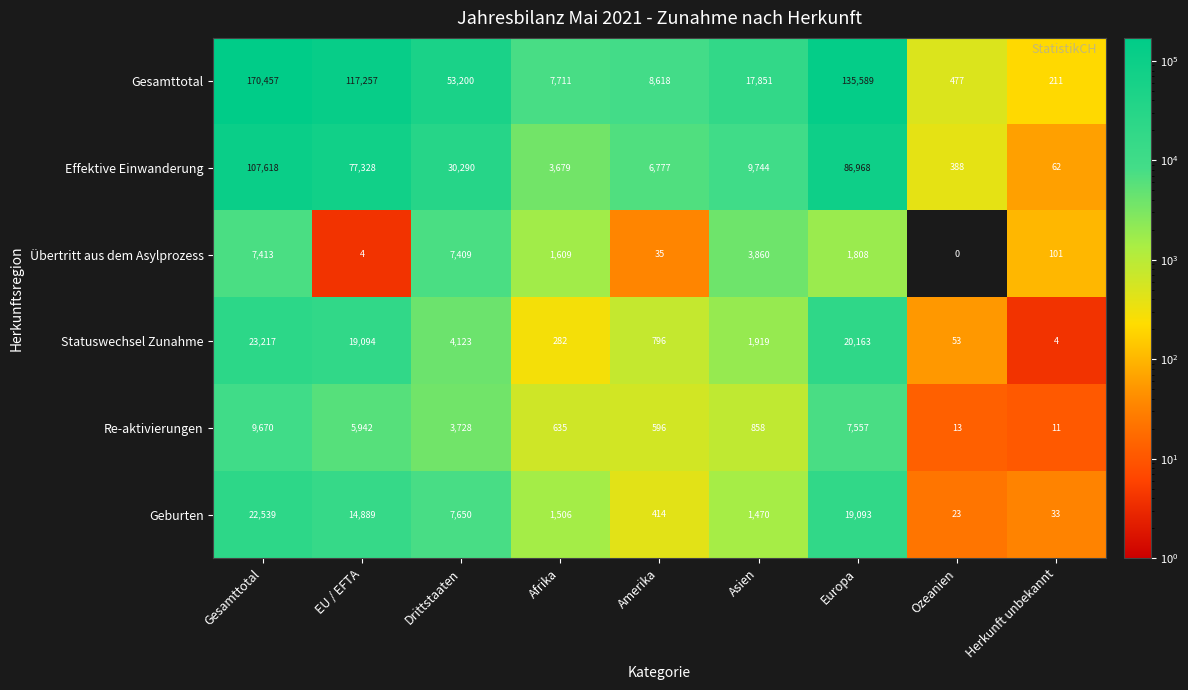

What is the difference between the Gesamttotal values at Amerika and Ozeanien?

8141